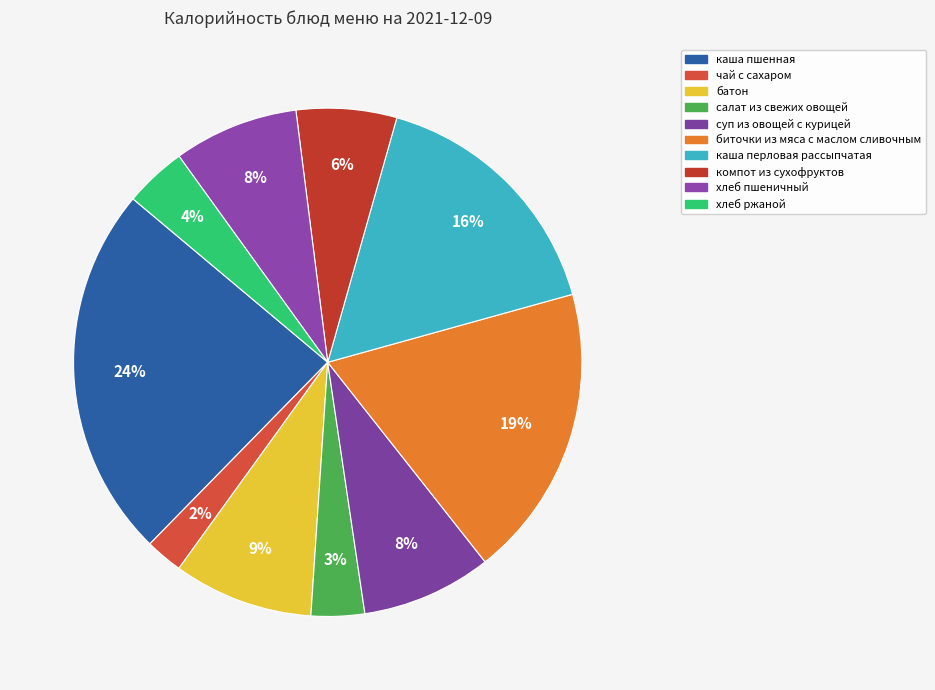

How many segments does this pie chart have?

10